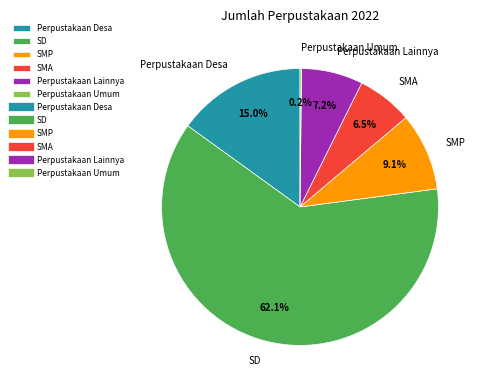

What is the ratio of the value at SD to the value at SMP?

6.8